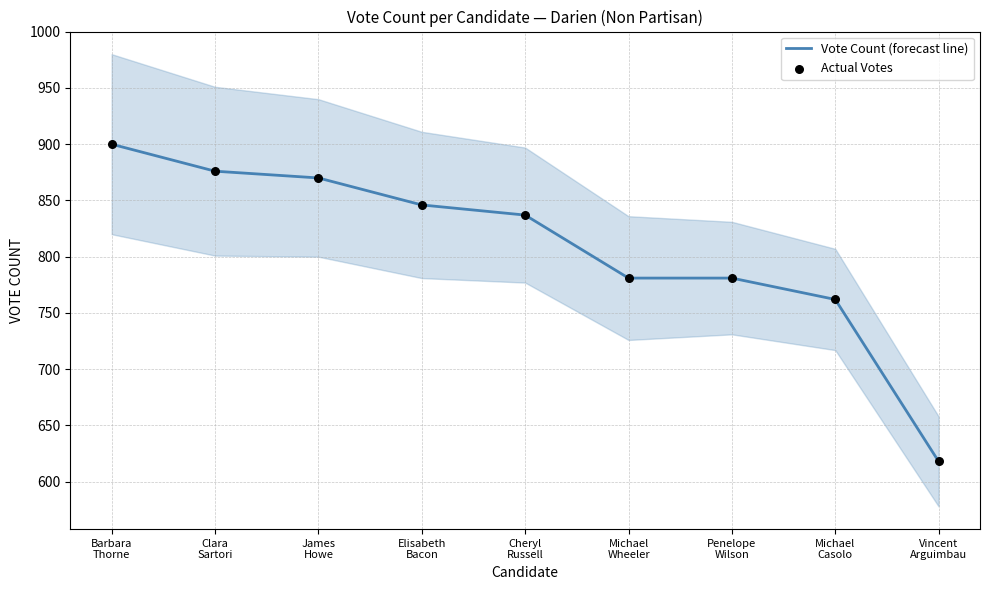

Is the value of Actual Votes at James
Howe greater than the value of Vote Count (forecast line) at Michael
Wheeler?

Yes